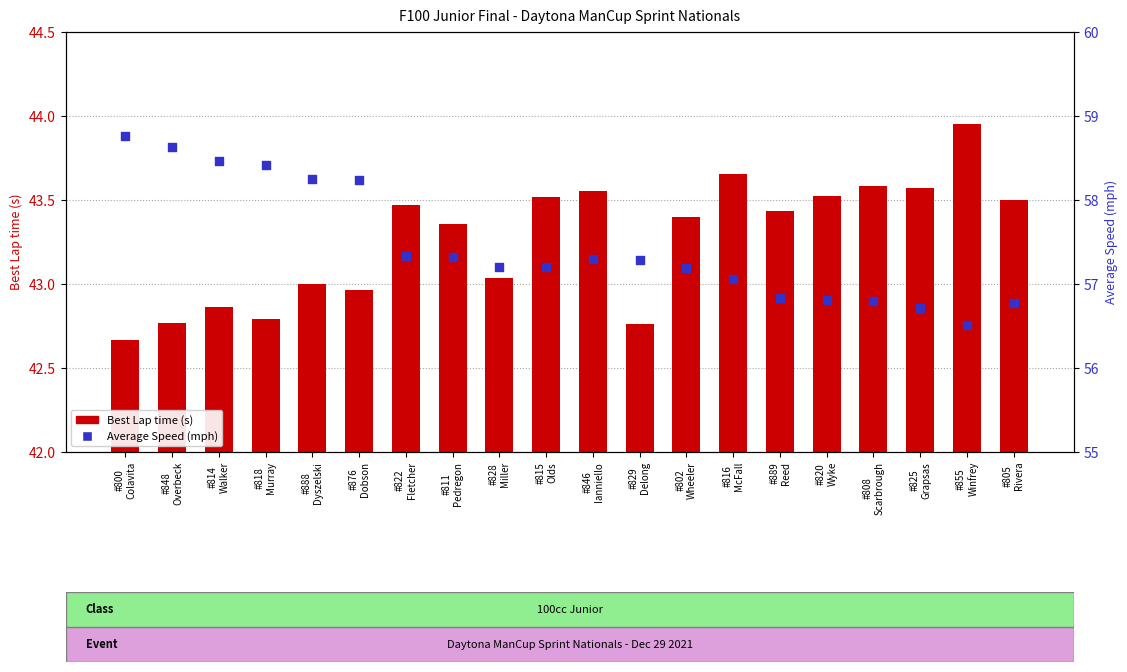

Which series contains the highest Y value?

Average Speed (mph)